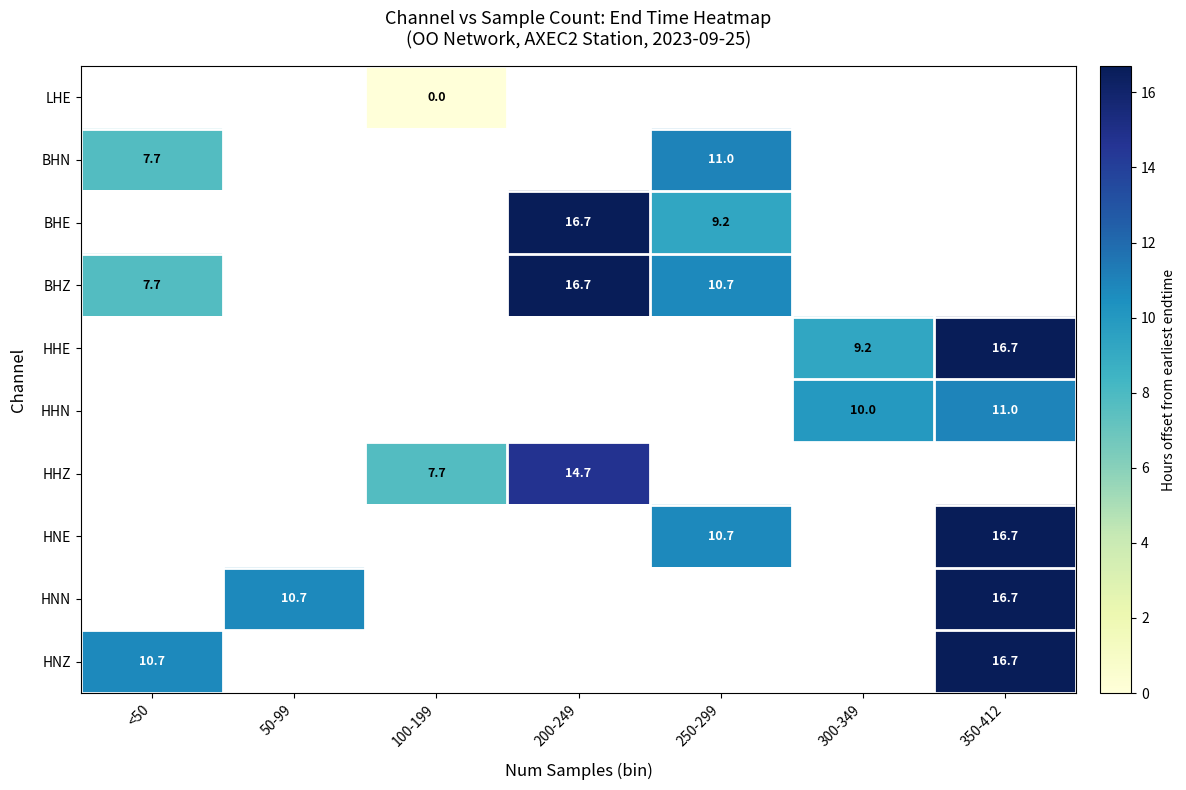

What is the greatest value displayed?

16.7